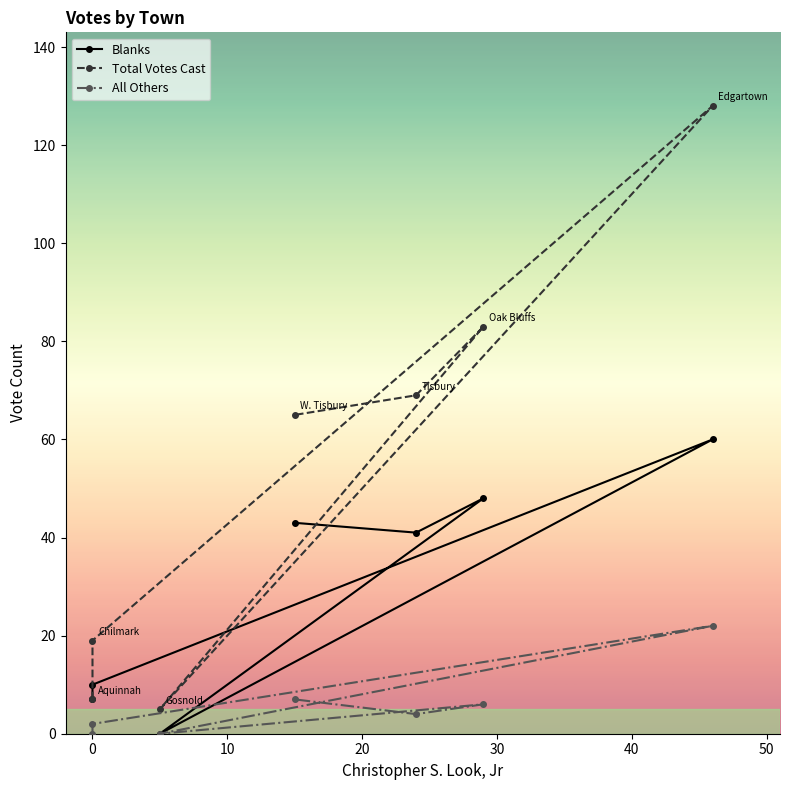

Rank the series by their maximum value, from highest to lowest.

Total Votes Cast, Blanks, All Others